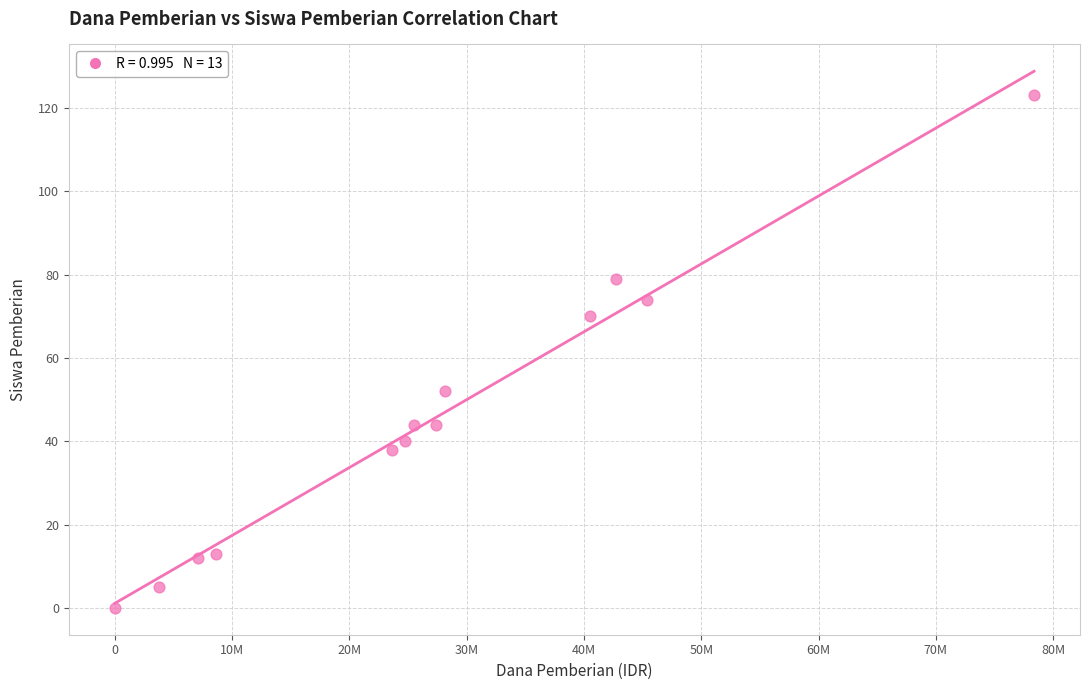

What is the range of Y values (max minus min)?

123